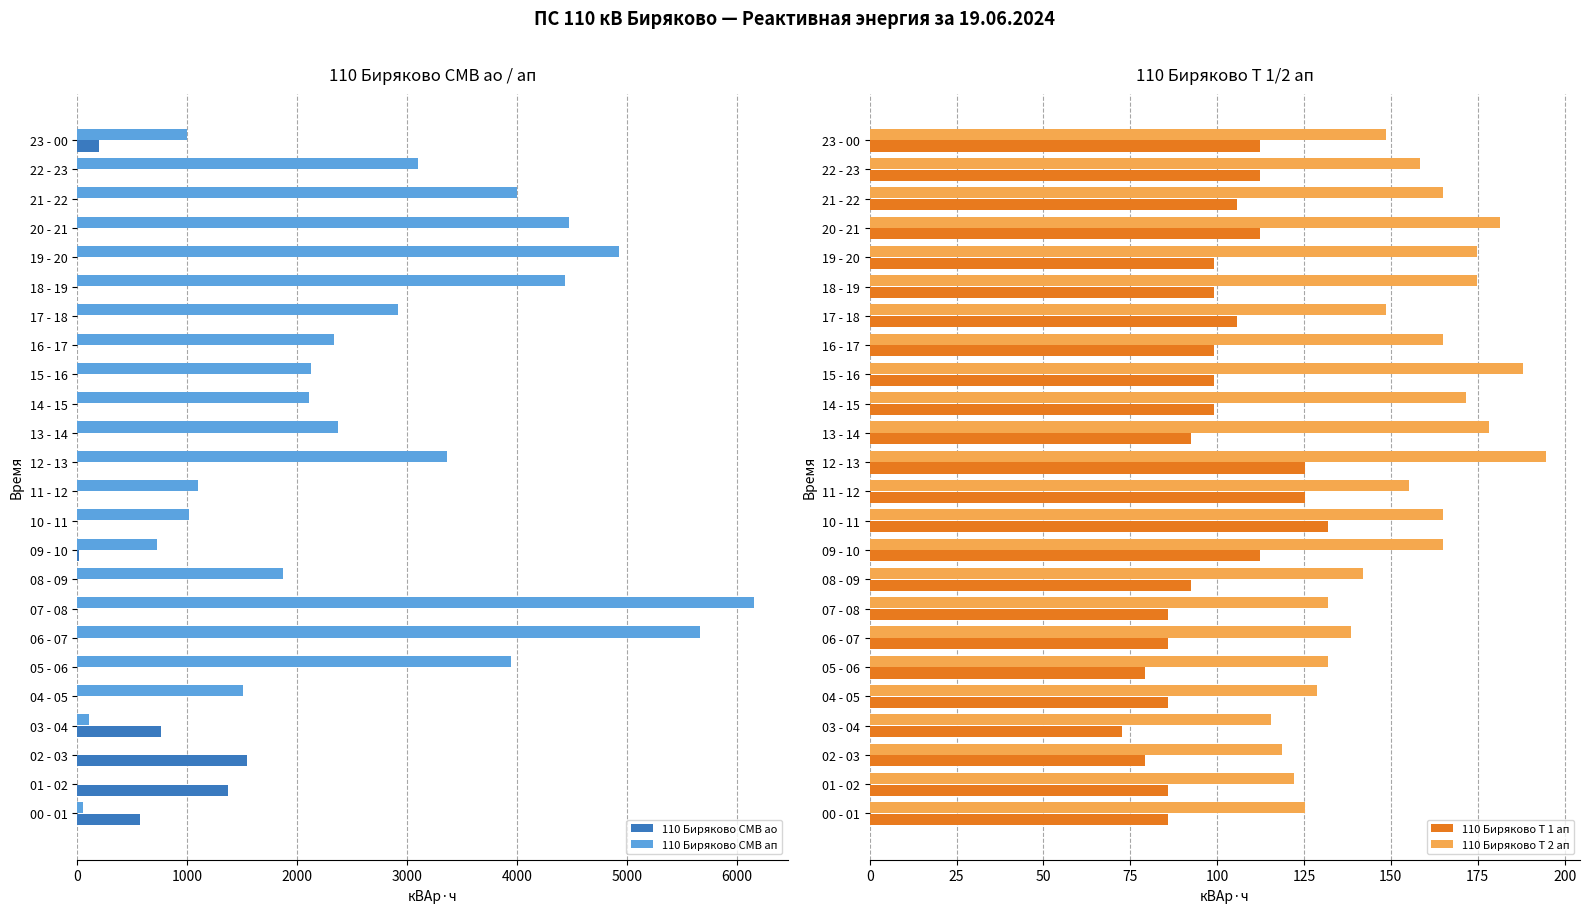

How many series are shown in this chart?

4